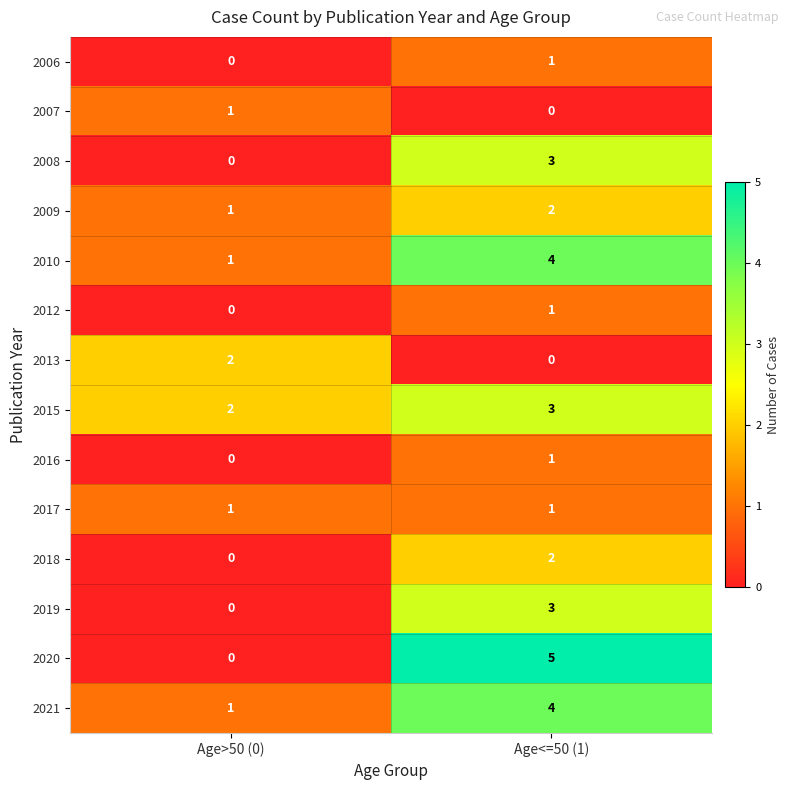

Reading right to left, transcribe all the data shown in this chart.

2006: Age<=50 (1)=1	Age>50 (0)=0
2007: Age<=50 (1)=0	Age>50 (0)=1
2008: Age<=50 (1)=3	Age>50 (0)=0
2009: Age<=50 (1)=2	Age>50 (0)=1
2010: Age<=50 (1)=4	Age>50 (0)=1
2012: Age<=50 (1)=1	Age>50 (0)=0
2013: Age<=50 (1)=0	Age>50 (0)=2
2015: Age<=50 (1)=3	Age>50 (0)=2
2016: Age<=50 (1)=1	Age>50 (0)=0
2017: Age<=50 (1)=1	Age>50 (0)=1
2018: Age<=50 (1)=2	Age>50 (0)=0
2019: Age<=50 (1)=3	Age>50 (0)=0
2020: Age<=50 (1)=5	Age>50 (0)=0
2021: Age<=50 (1)=4	Age>50 (0)=1